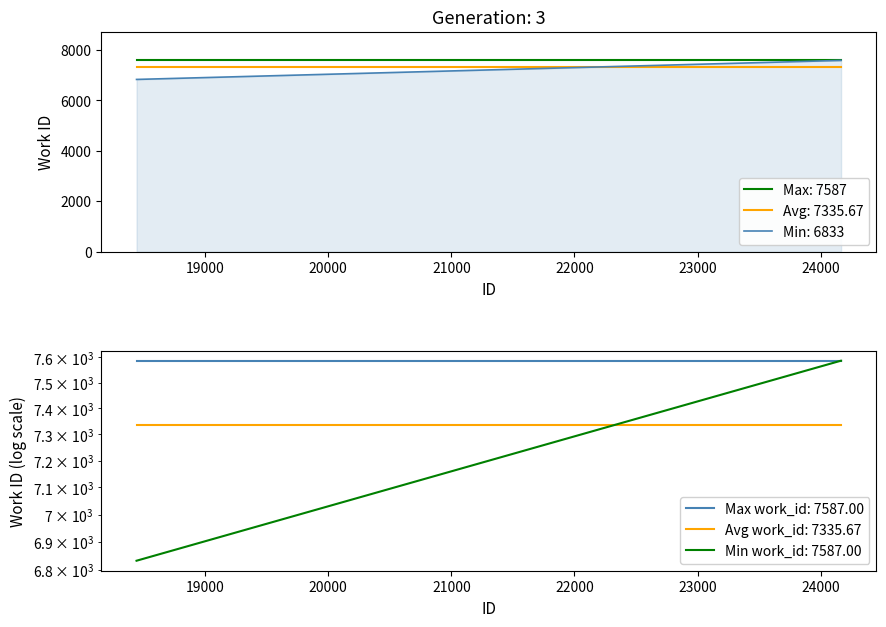

What is the lowest value of the Max: 7587 series?

7587.0